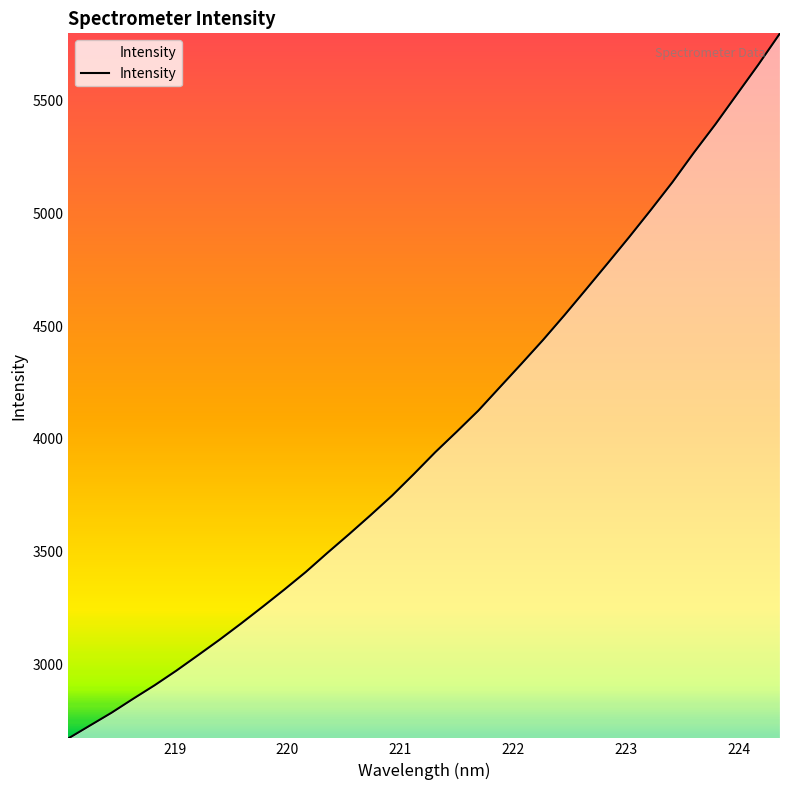

How many lines are shown in the chart?

1